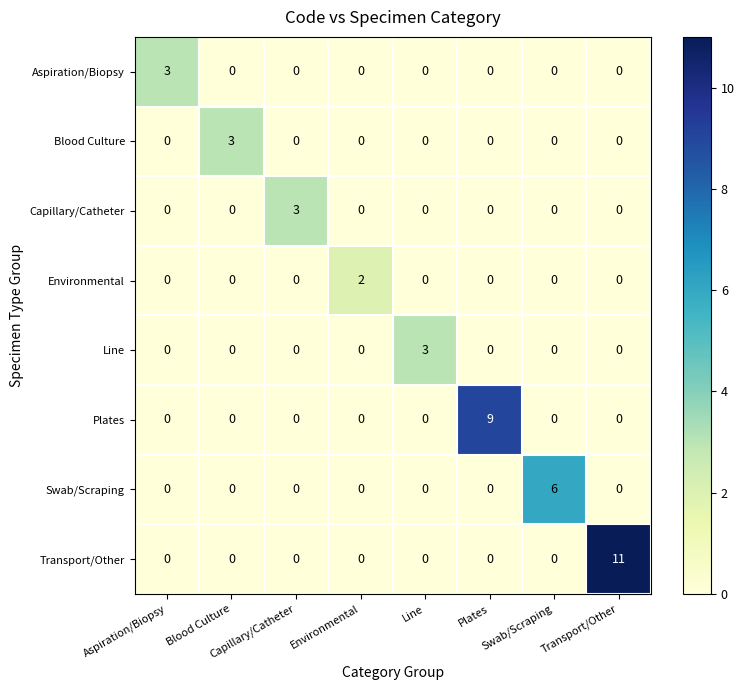

How many Swab/Scraping values are between 0 and 1?

7